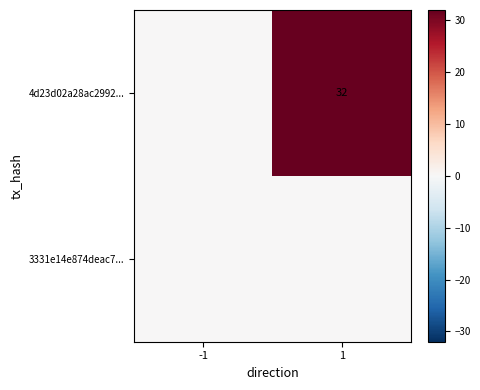

Is it true that 4d23d02a28ac2992... equals 46 at 1?

False